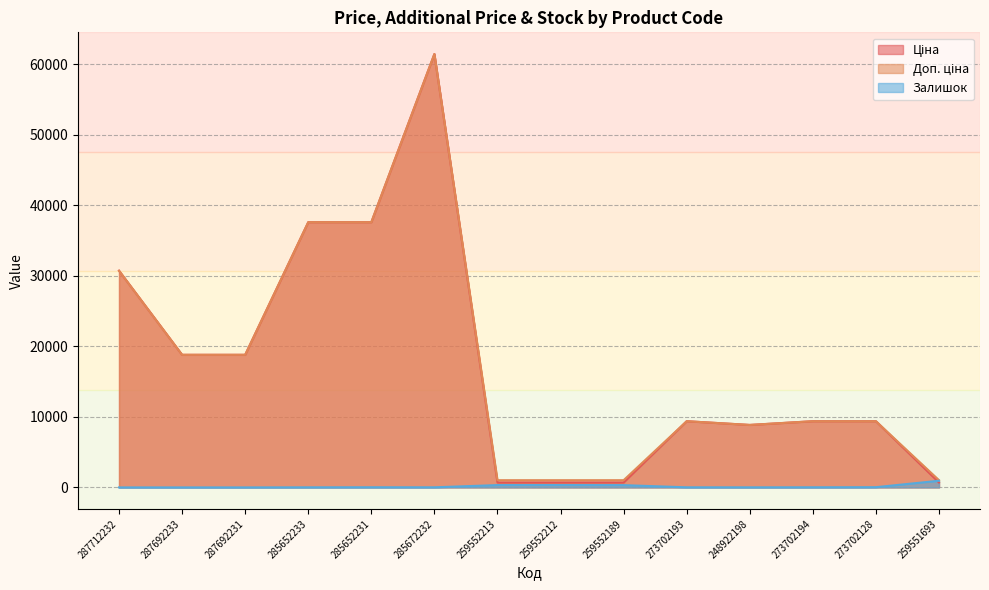

Between 273702128 and 248922198, which is larger?

273702128